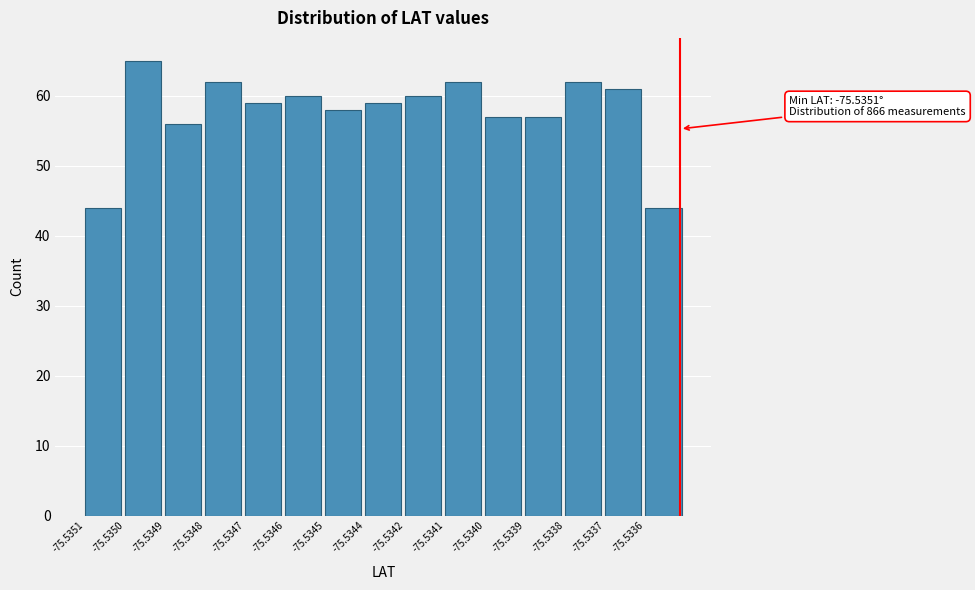

Reading right to left, extract all data points from this chart.

-75.5336=44	-75.5337=61	-75.5338=62	-75.5339=57	-75.5340=57	-75.5341=62	-75.5342=60	-75.5344=59	-75.5345=58	-75.5346=60	-75.5347=59	-75.5348=62	-75.5349=56	-75.5350=65	-75.5351=44